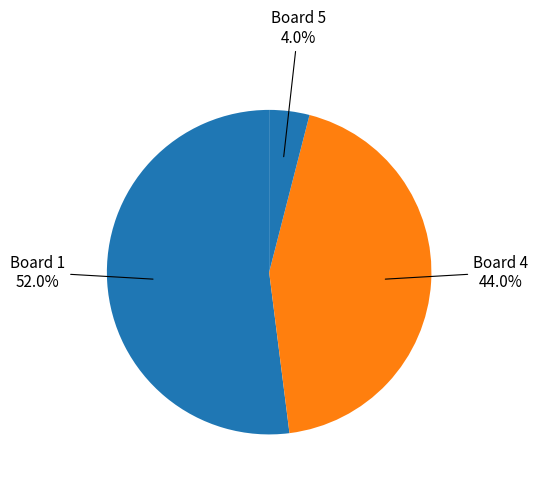

How many slices are in this pie chart?

3